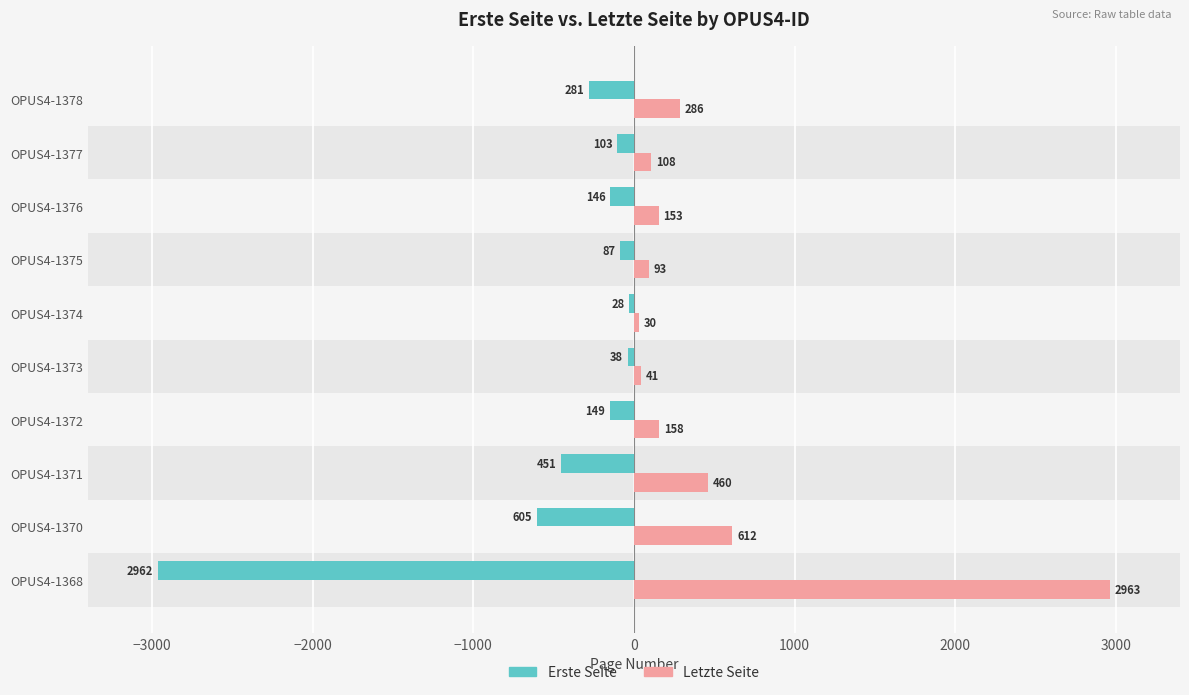

Is it true that Letzte Seite equals 31 at 4000?

False